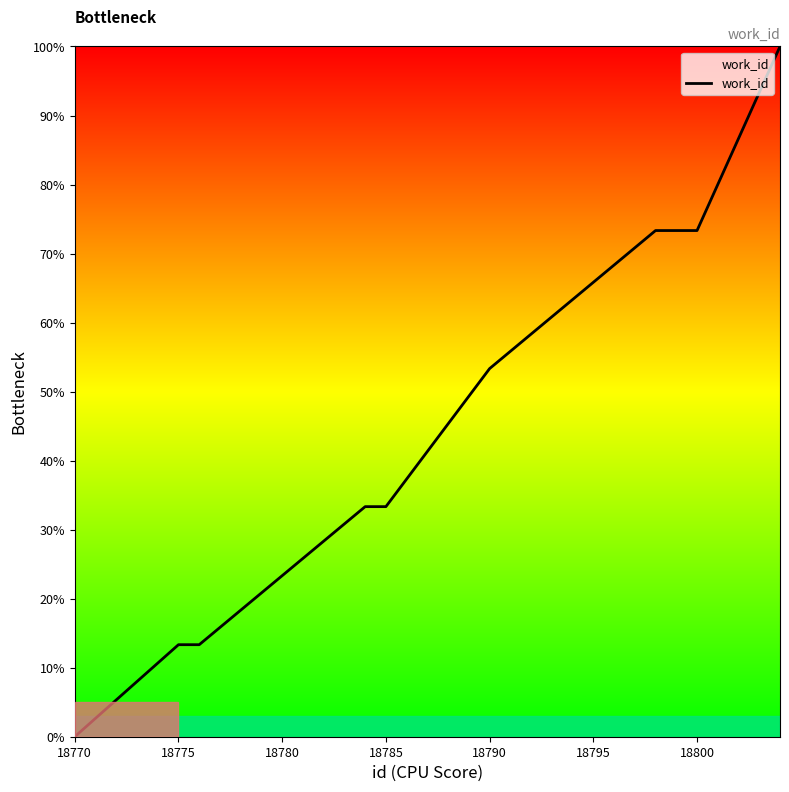

Reading right to left, extract all data points from this chart.

100.0	73.3	73.3	73.3	53.3	33.3	33.3	13.3	13.3	0.0